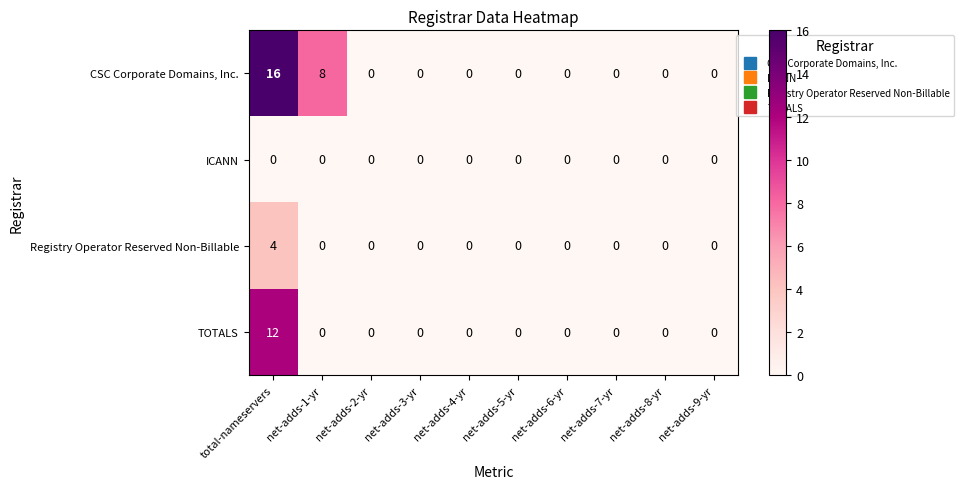

Which series has the widest spread of values?

CSC Corporate Domains, Inc.